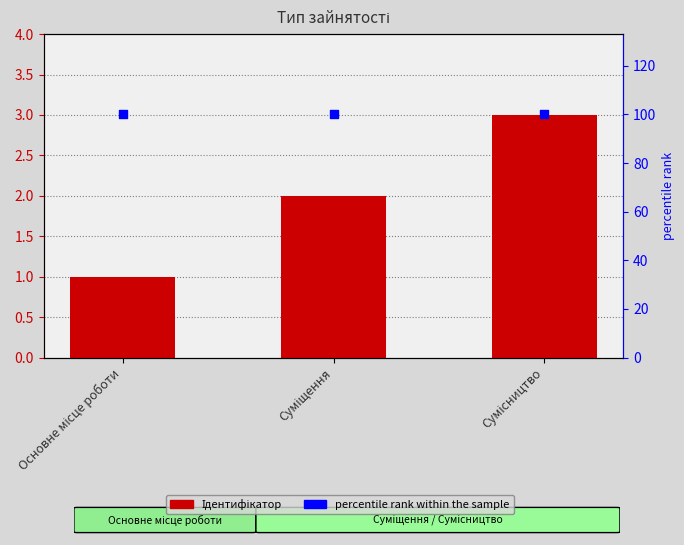

What are all the series names shown in the legend?

Ідентифікатор, percentile rank within the sample